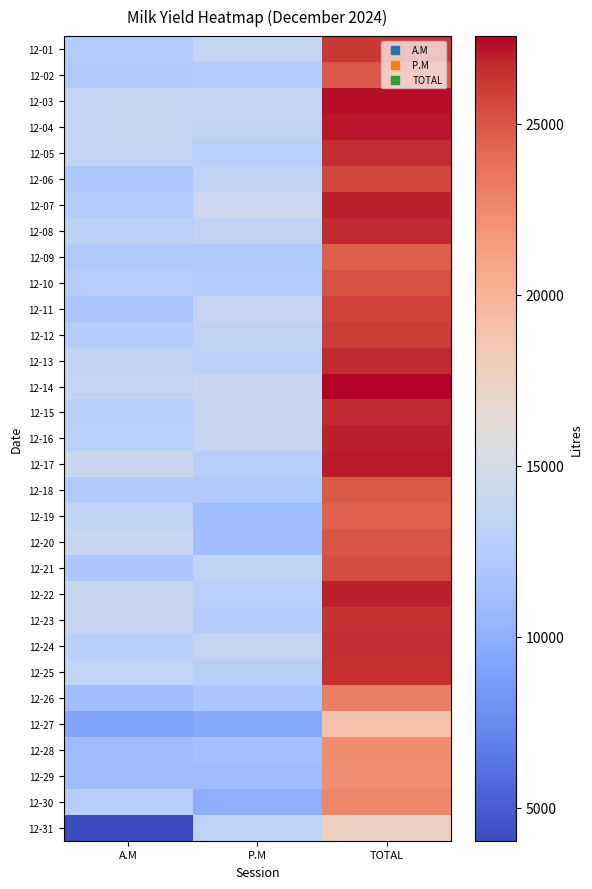

What is the minimum value shown in the chart?

4040